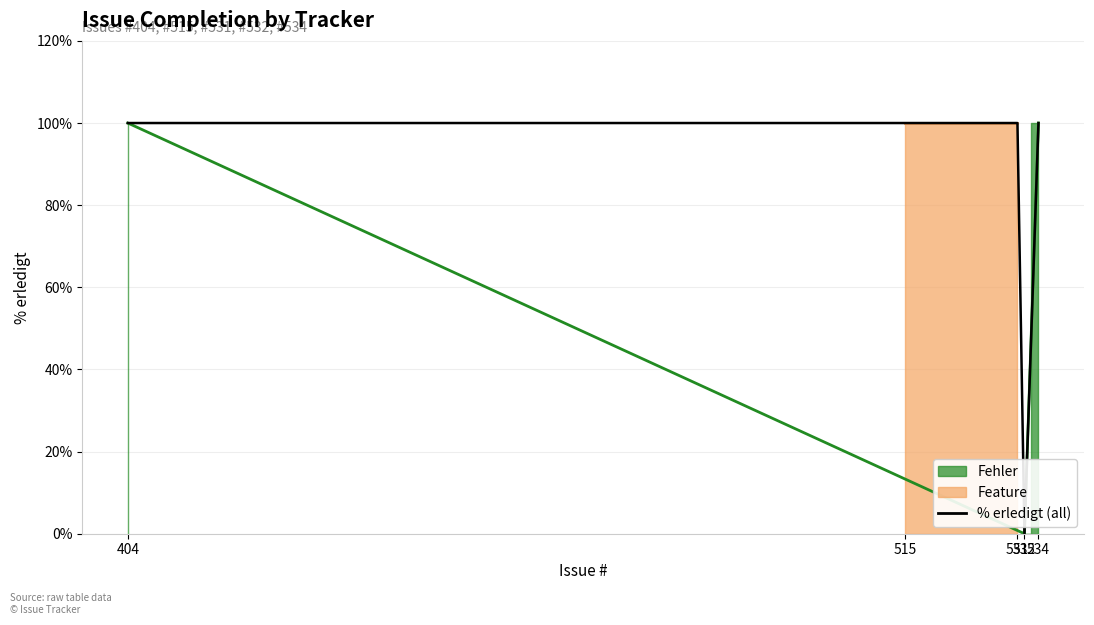

Reading right to left, what are all the values shown in this chart?

100	0	100	100	100